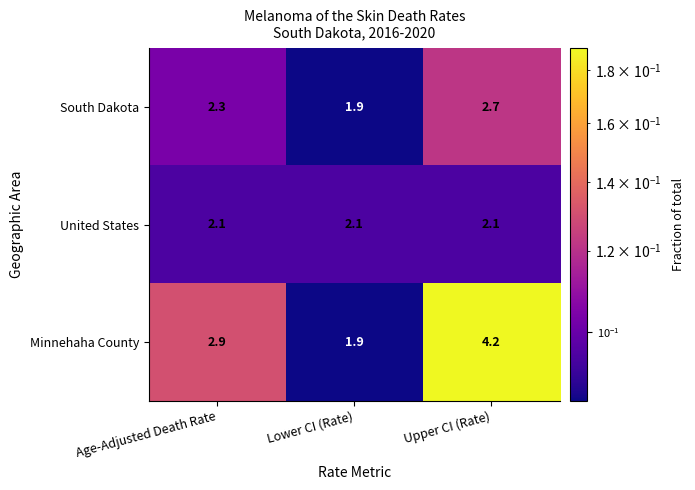

Which series has the largest range (max minus min)?

Minnehaha County